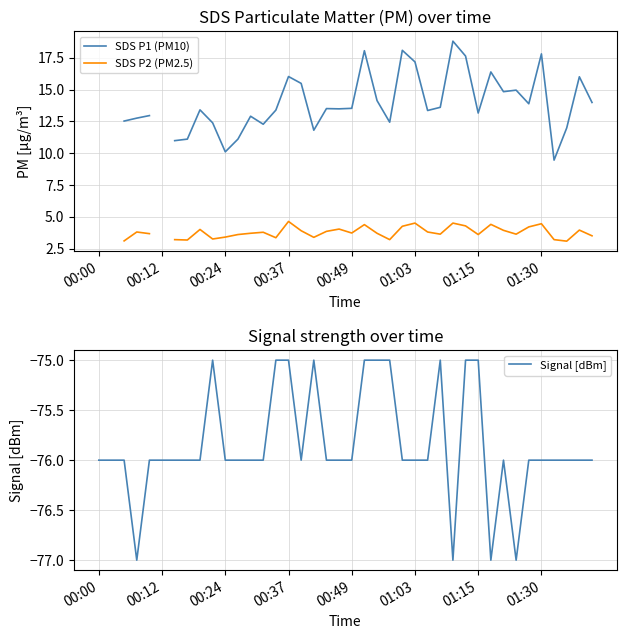

True or false: Signal [dBm] and SDS P2 (PM2.5) intersect in this chart.

False